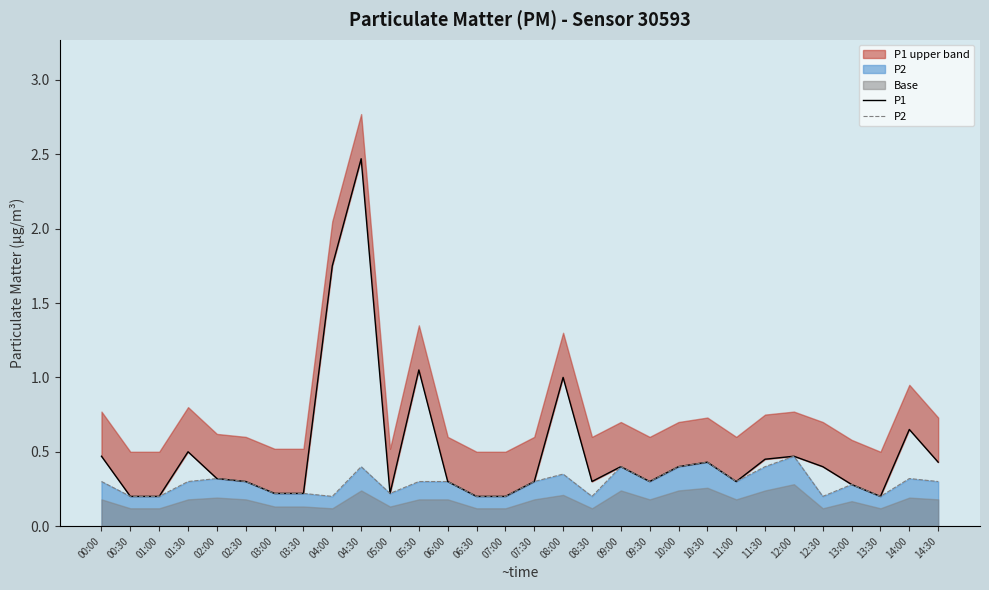

Which series has the largest range (max minus min)?

P1